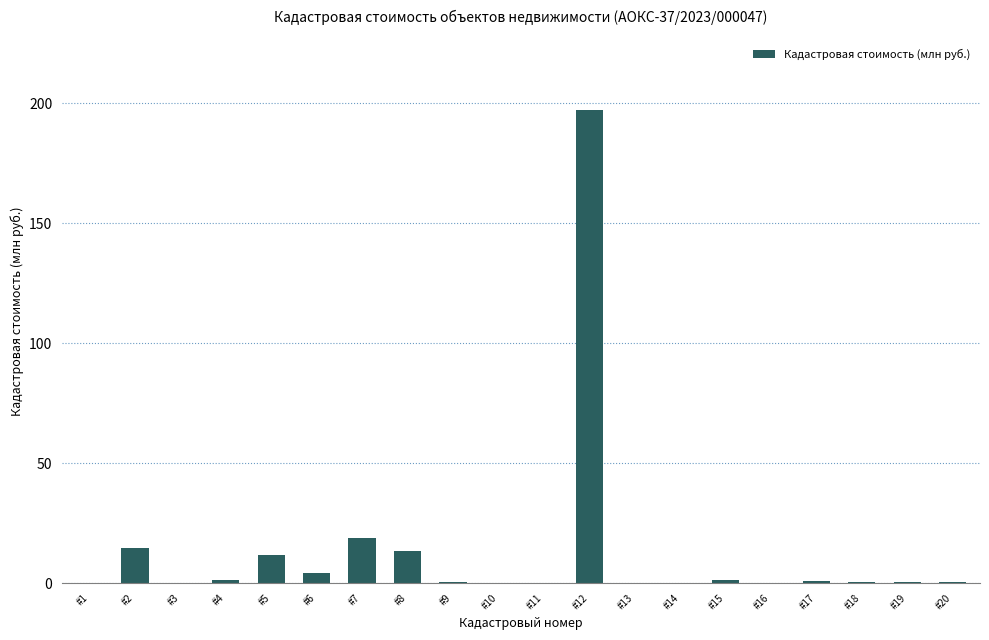

True or false: the data shows 197.1 at #12.

True